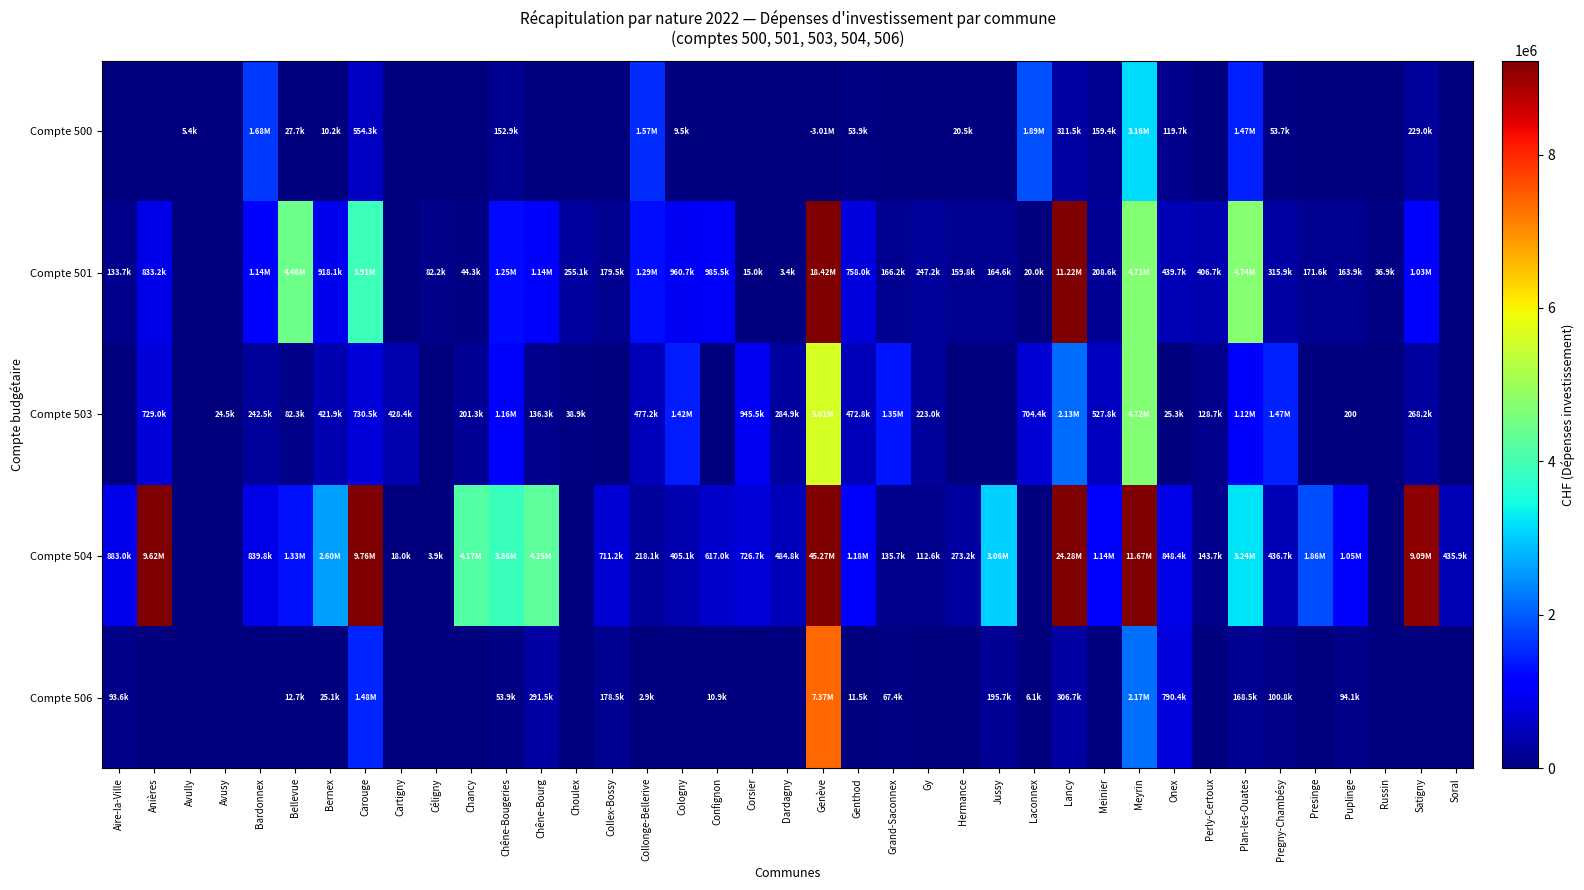

At how many categories does at least one series exceed 38911954?

1